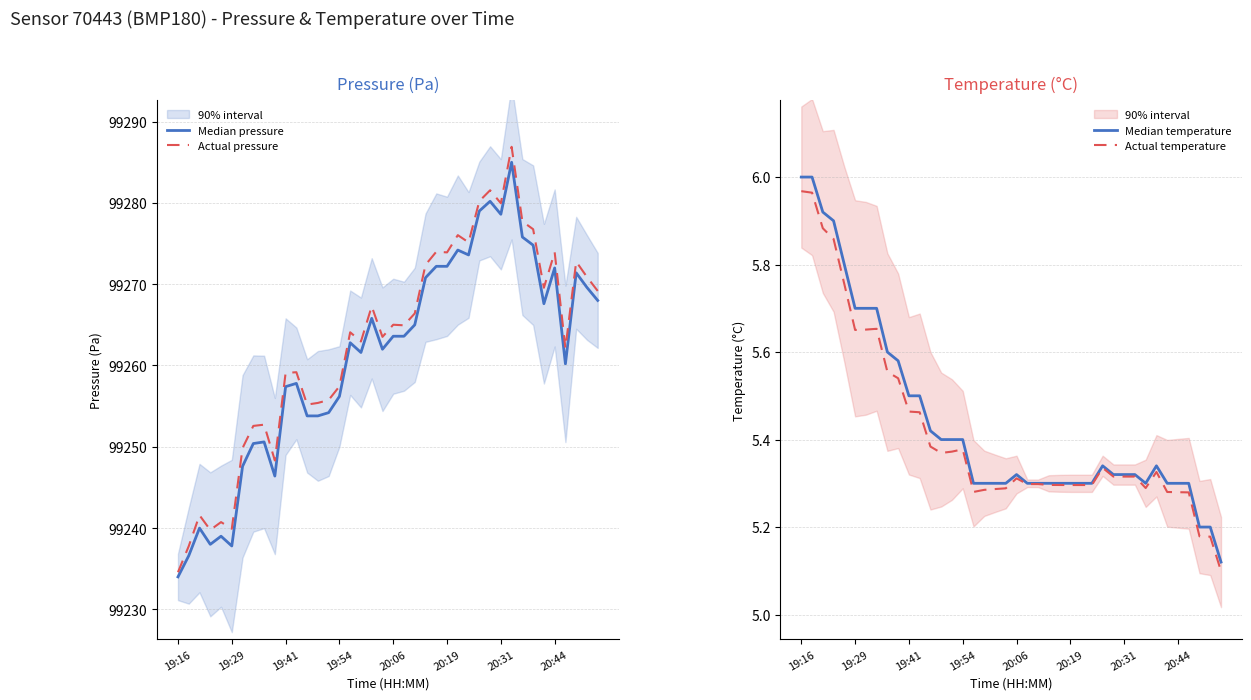

At how many categories does at least one series exceed 26380?

40